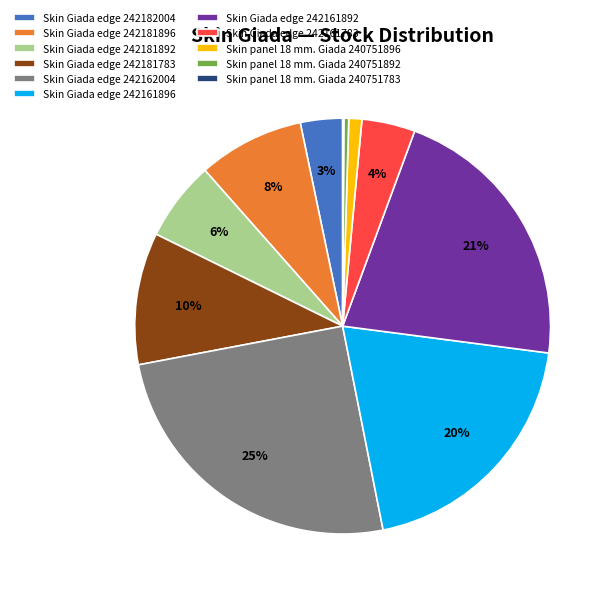

To the nearest percent, what is the difference between the Skin Giada edge 242182004 and Skin Giada edge 242161896 slice percentages?

17%